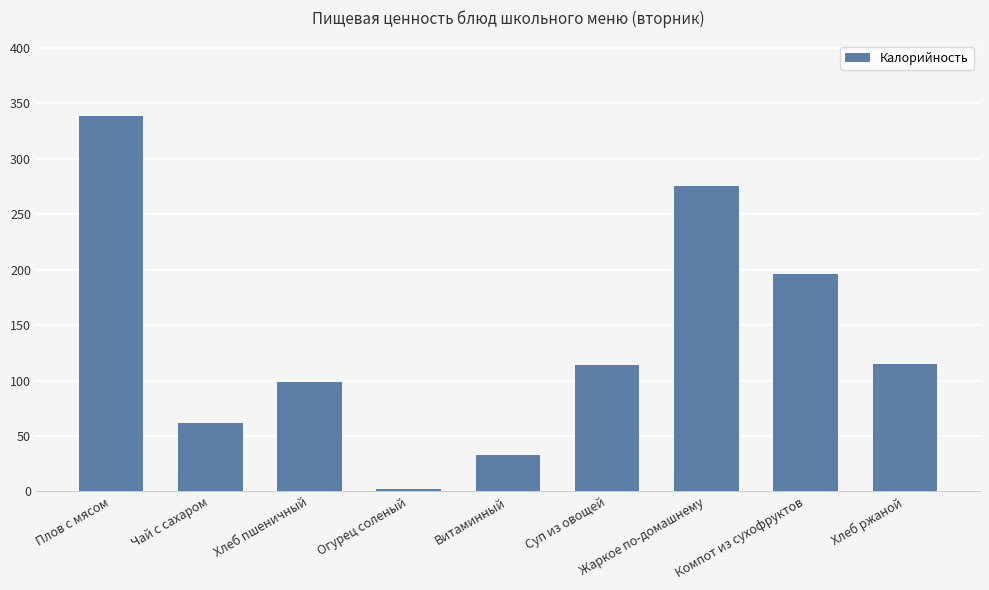

How many values exceed 113?

5